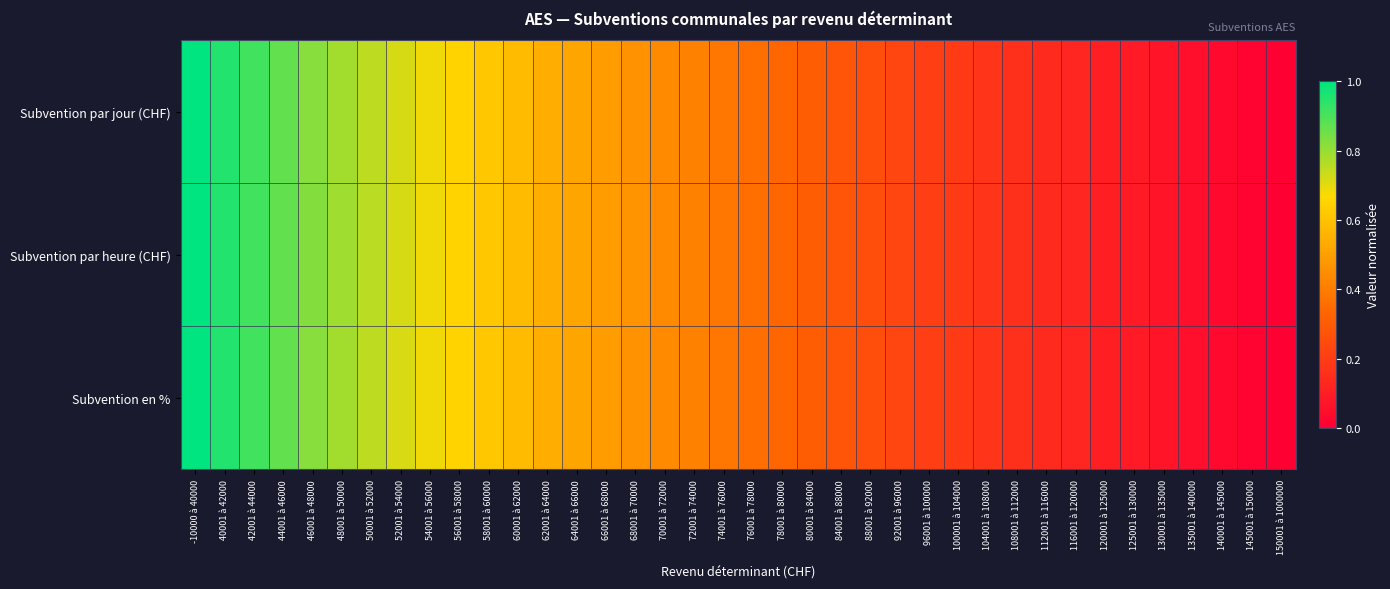

At 68001 à 70000, list the series in order from smallest to largest.

Subvention en %, Subvention par jour (CHF), Subvention par heure (CHF)